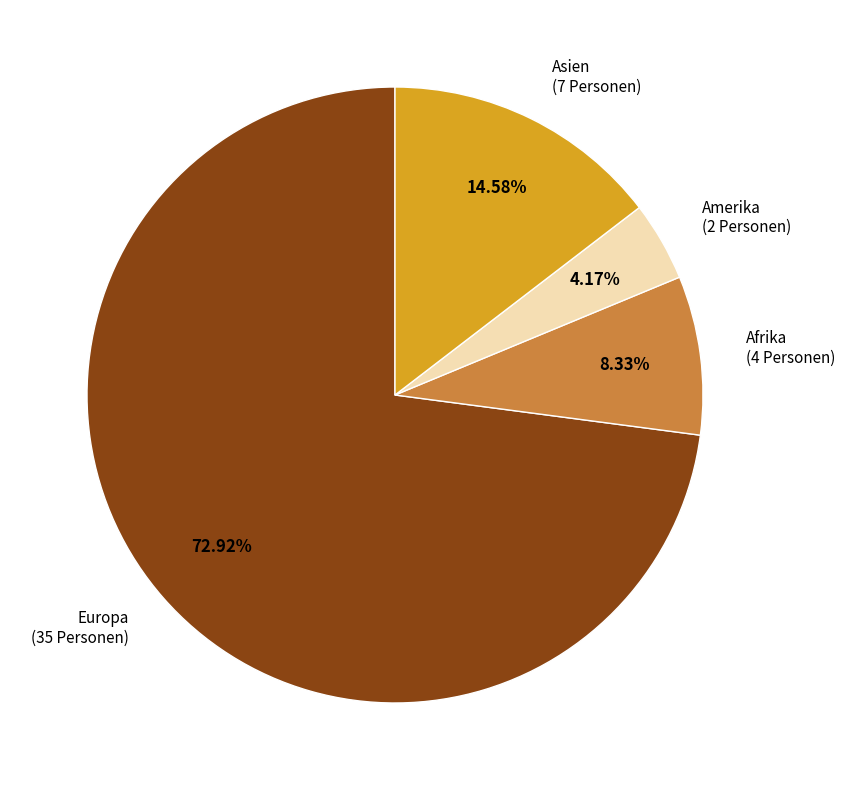

Which category has the biggest portion of the pie?

Europa